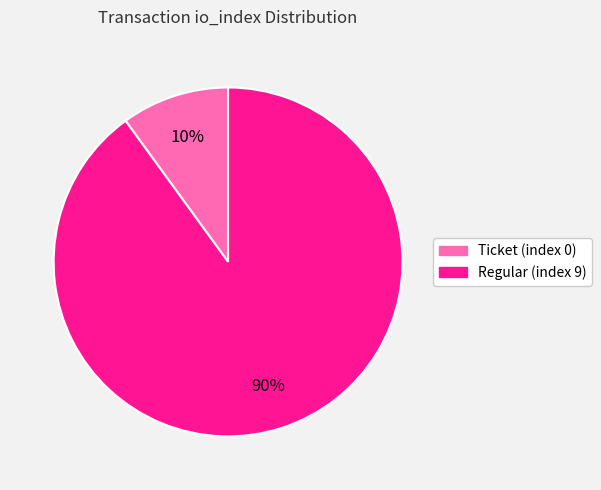

How many segments does this pie chart have?

2